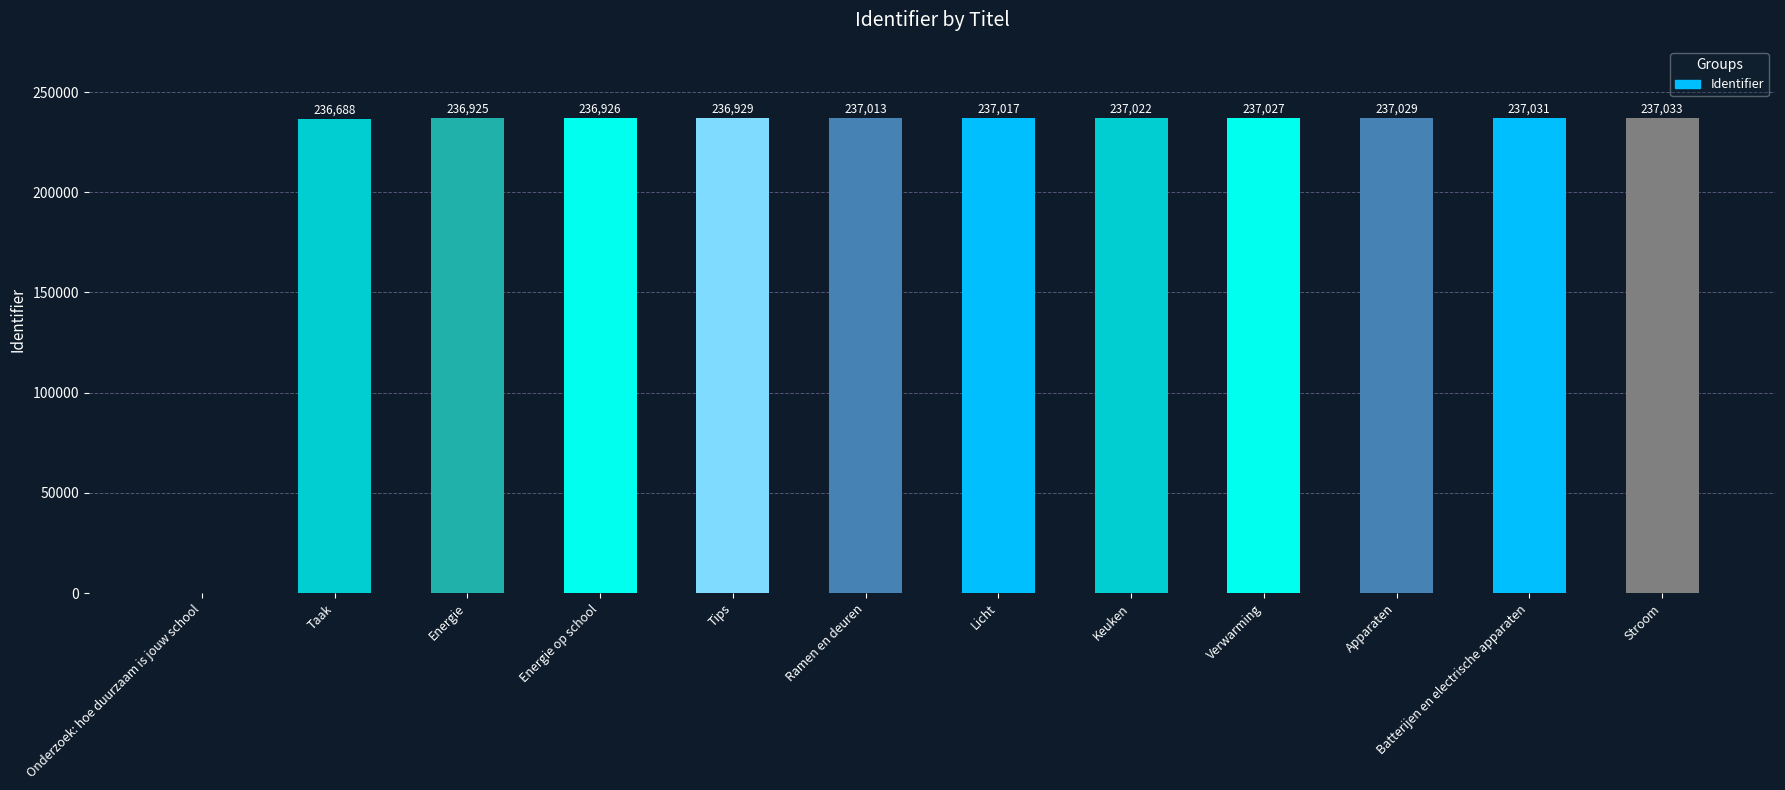

The value at Apparaten is 237029. True or false?

True